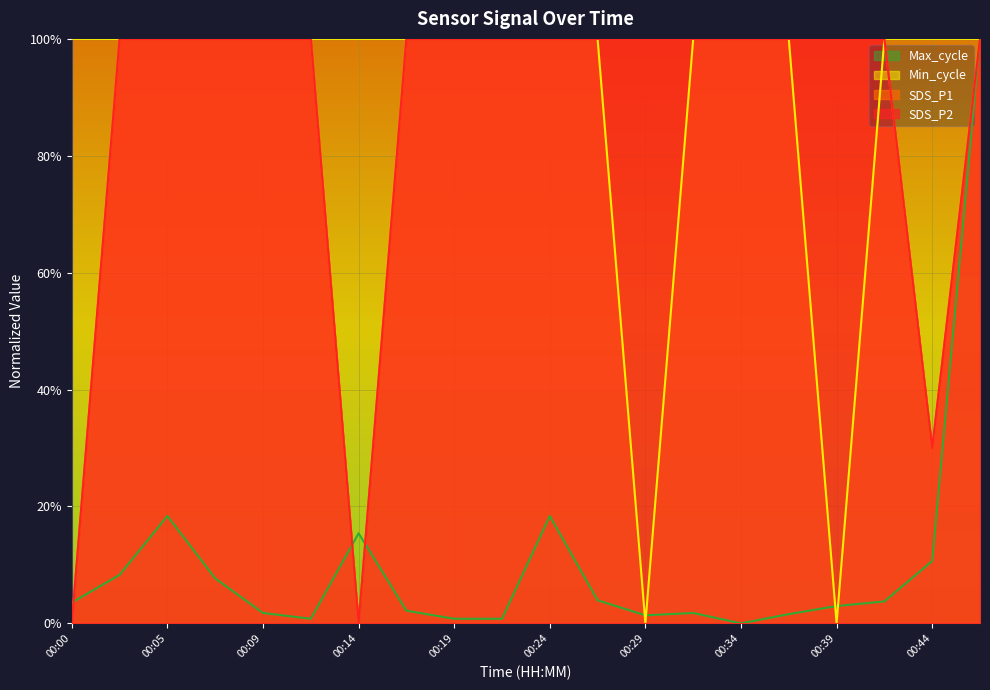

At which label does Max_cycle reach its peak?

00:46